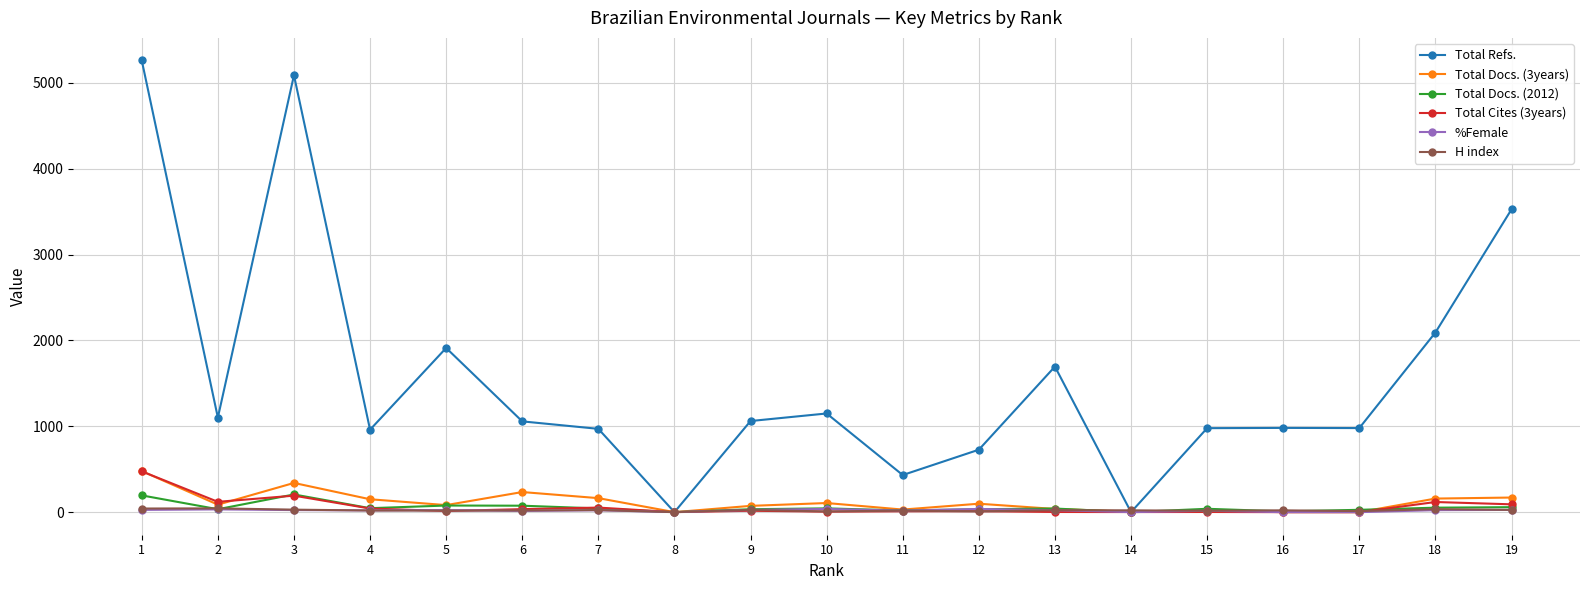

What is the sum of all Total Cites (3years) values?

1187